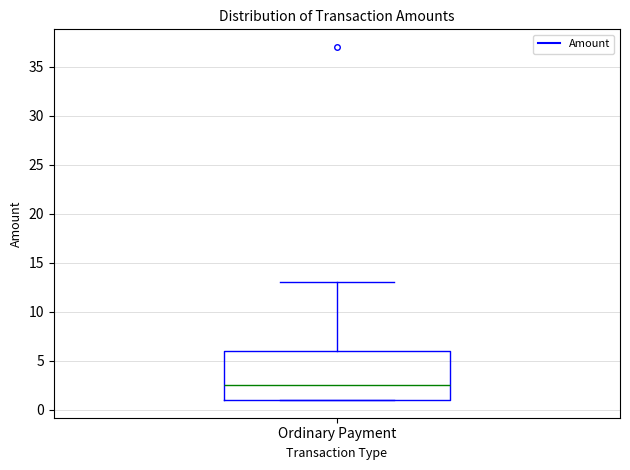

Where is the lower edge of the box for Ordinary Payment on the y-axis? The values are not printed on the chart, so give them approximately, as read against the axis.

1.0